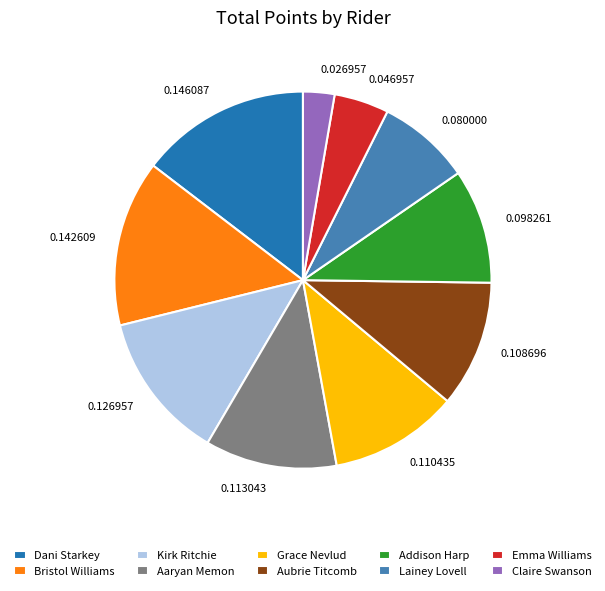

Which category has the smallest portion of the pie?

Claire Swanson